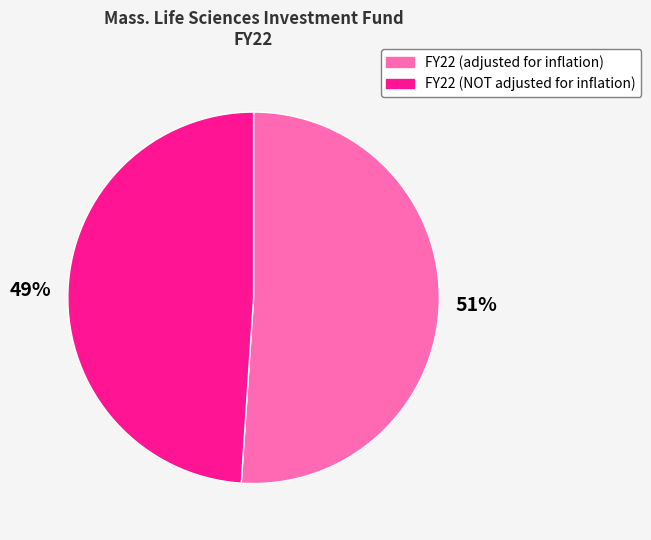

True or false: FY22 (NOT adjusted for inflation) accounts for 49% of the total.

True